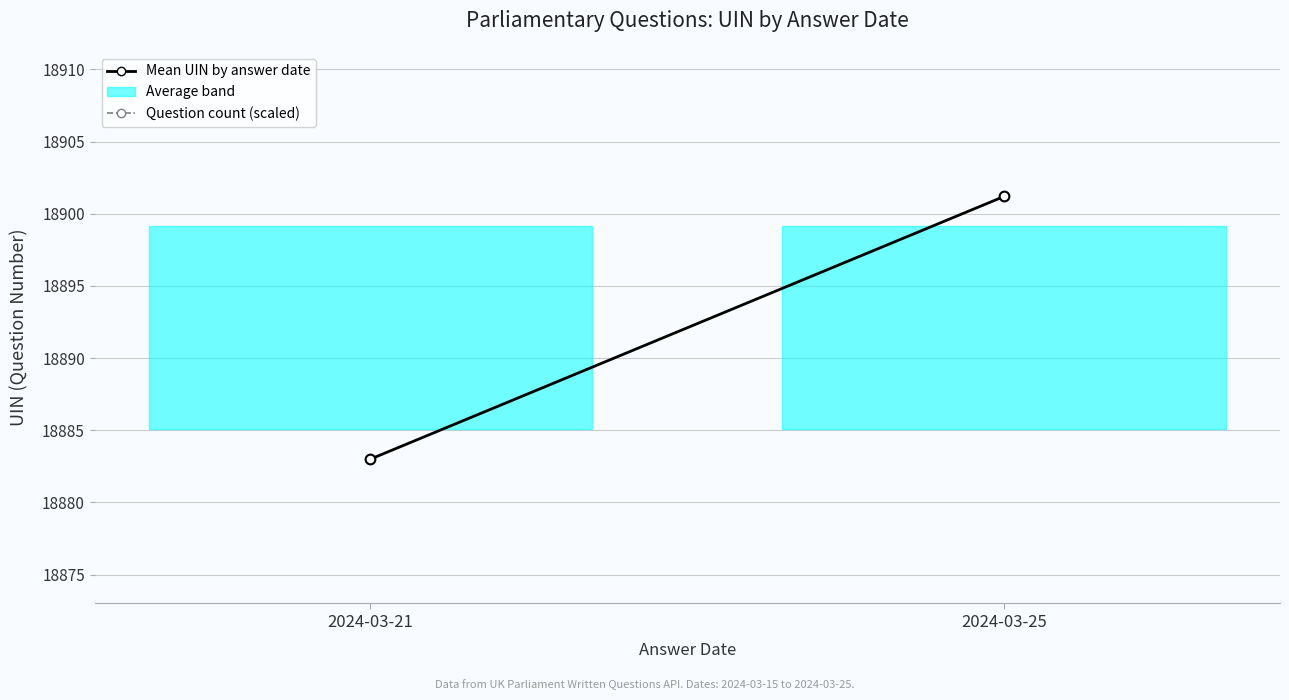

Which series has the widest spread of values?

Mean UIN by answer date